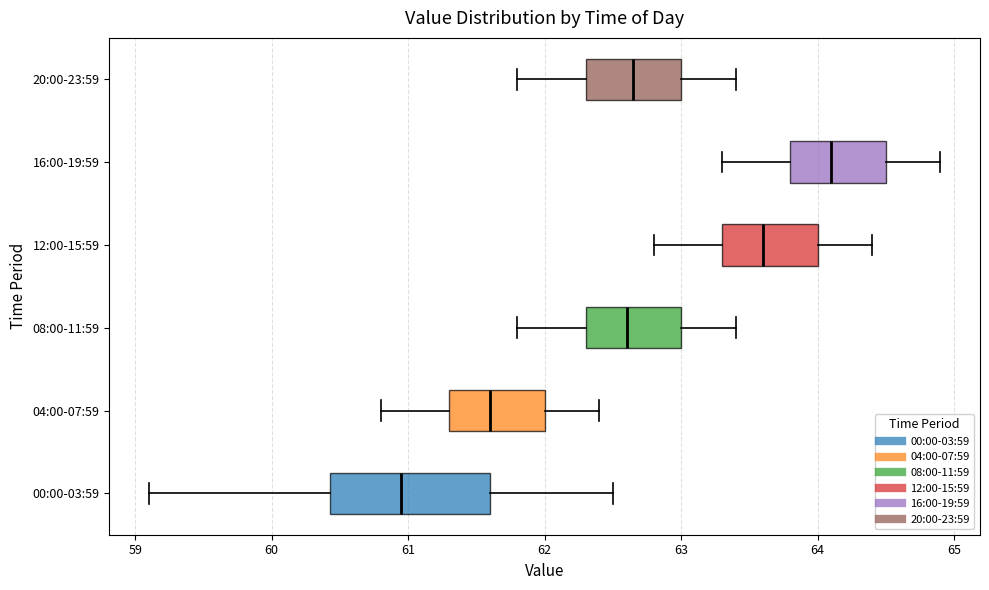

Reading bottom to top, transcribe this box plot: for each box, give where its median line is, the range the box spans, and where its two whiskers end, as read against the x-axis. The values are not printed on the chart, so give them approximately, as read against the axis.

00:00-03:59: median 61.0, box 60.4 to 61.6, whiskers 59.1 to 62.5
04:00-07:59: median 61.6, box 61.3 to 62.0, whiskers 60.8 to 62.4
08:00-11:59: median 62.6, box 62.3 to 63.0, whiskers 61.8 to 63.4
12:00-15:59: median 63.6, box 63.3 to 64.0, whiskers 62.8 to 64.4
16:00-19:59: median 64.1, box 63.8 to 64.5, whiskers 63.3 to 64.9
20:00-23:59: median 62.7, box 62.3 to 63.0, whiskers 61.8 to 63.4